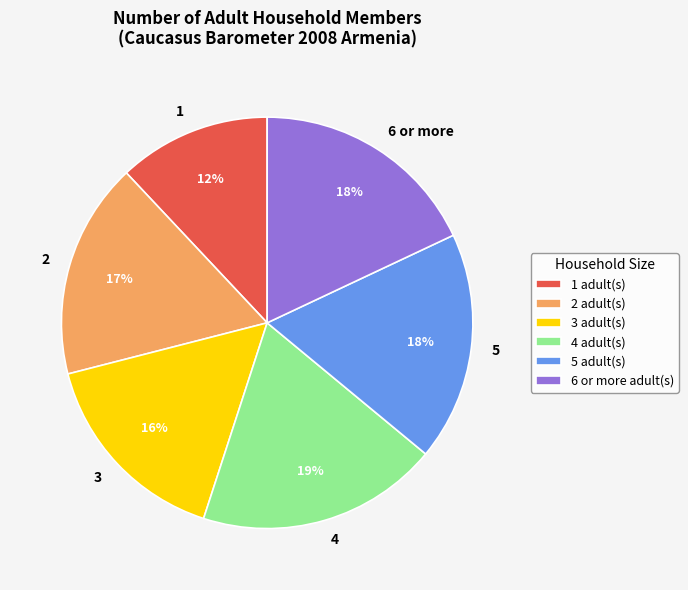

To the nearest percent, what percentage of the pie is 6 or more?

18%